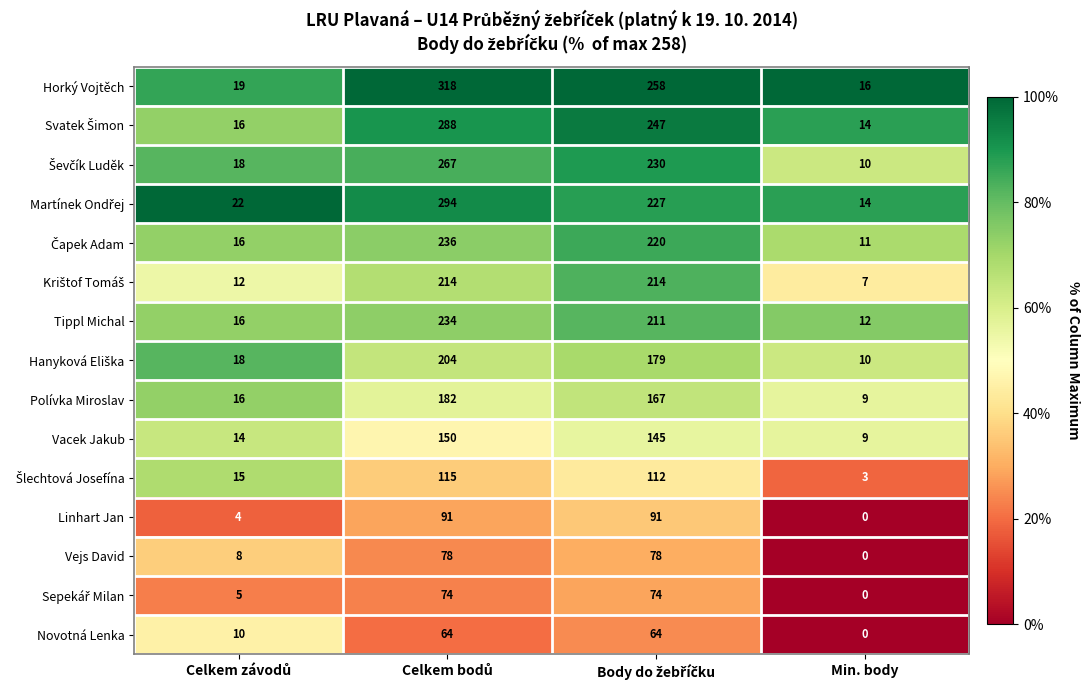

What is the total value across all series at Min. body?

115